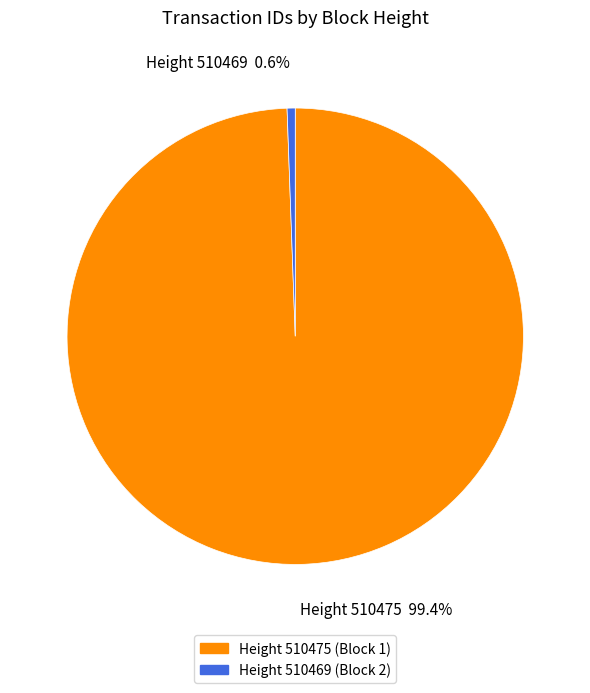

How many segments does this pie chart have?

2